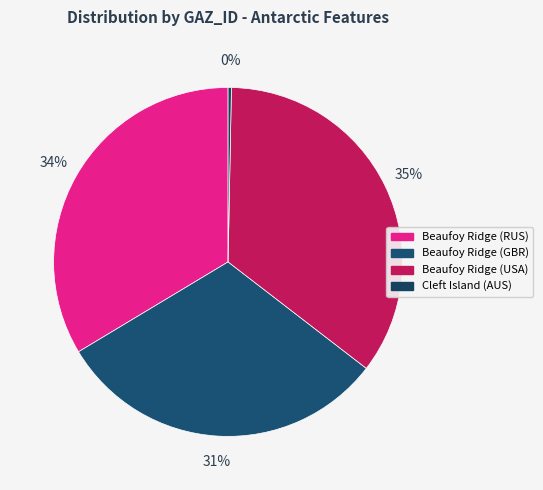

How many segments does this pie chart have?

4